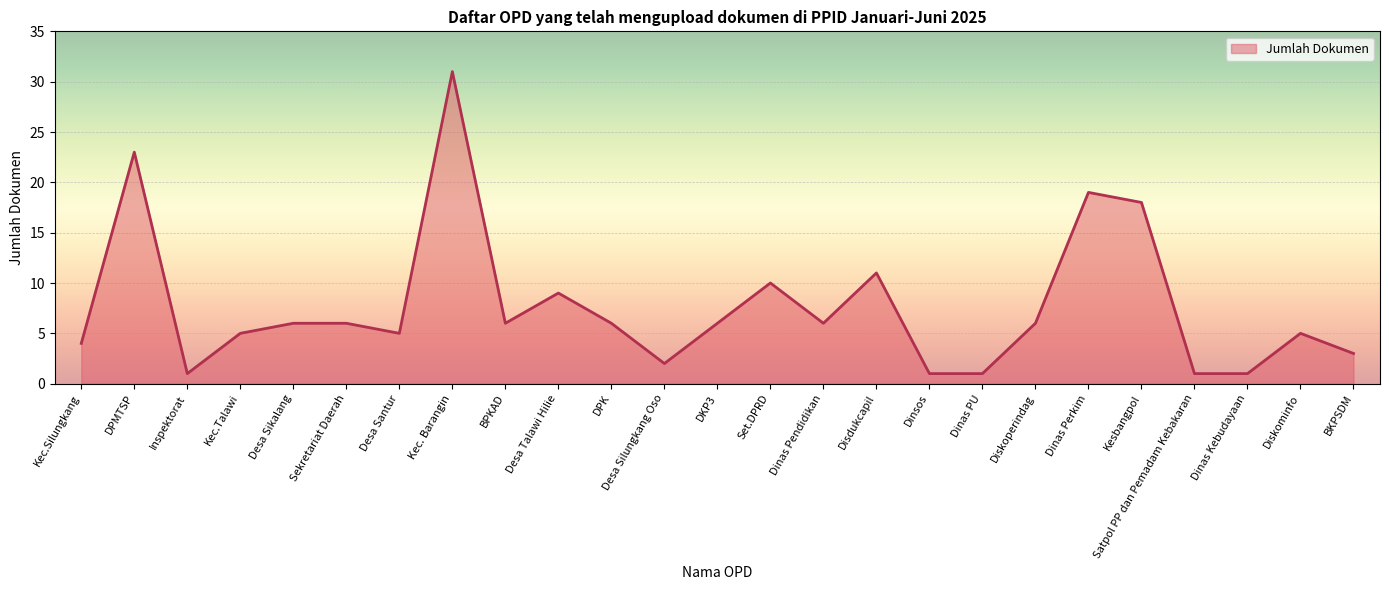

What position from the left is Diskoperindag?

19